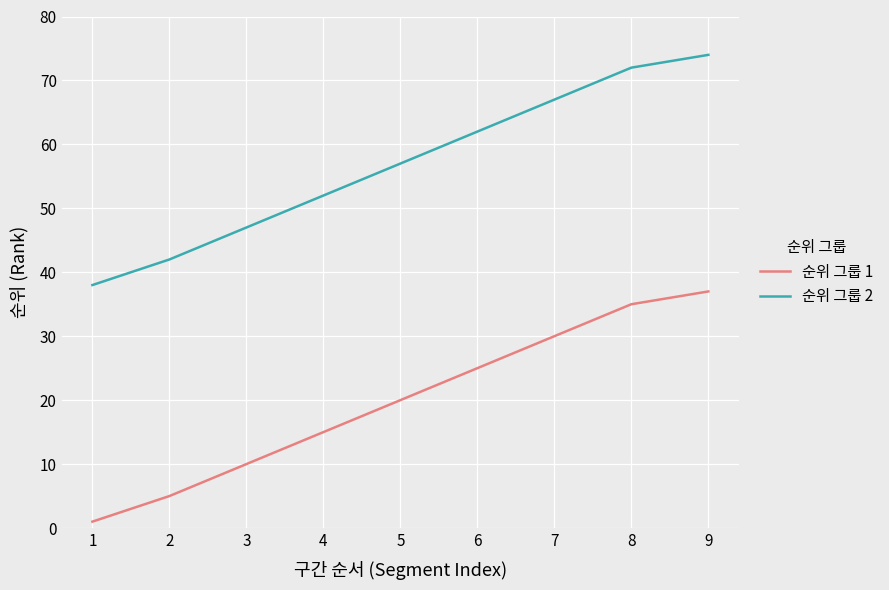

True or false: 순위 그룹 2 and 순위 그룹 1 intersect in this chart.

False